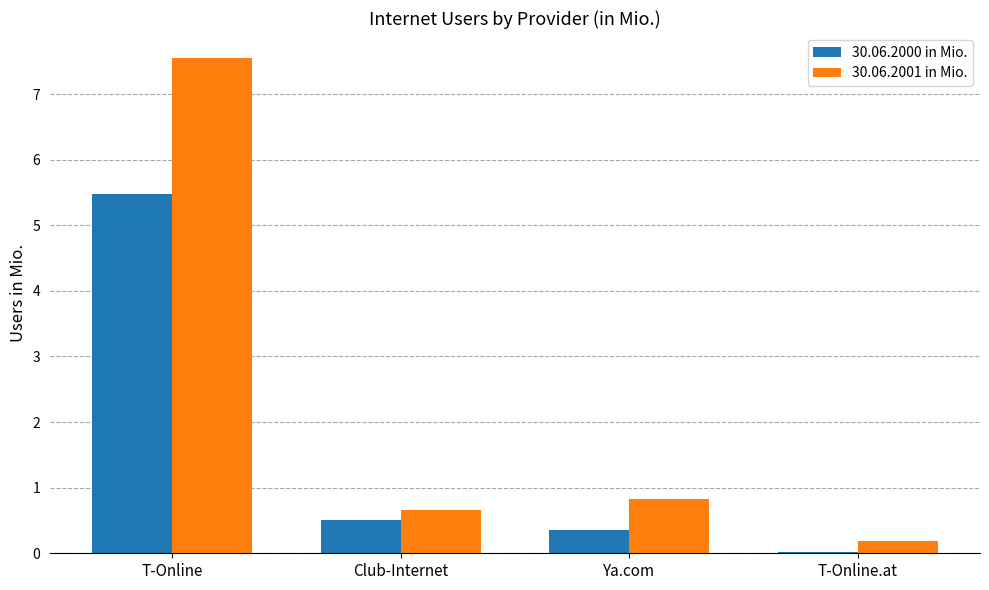

What is the highest value of the 30.06.2001 in Mio. series?

7.6